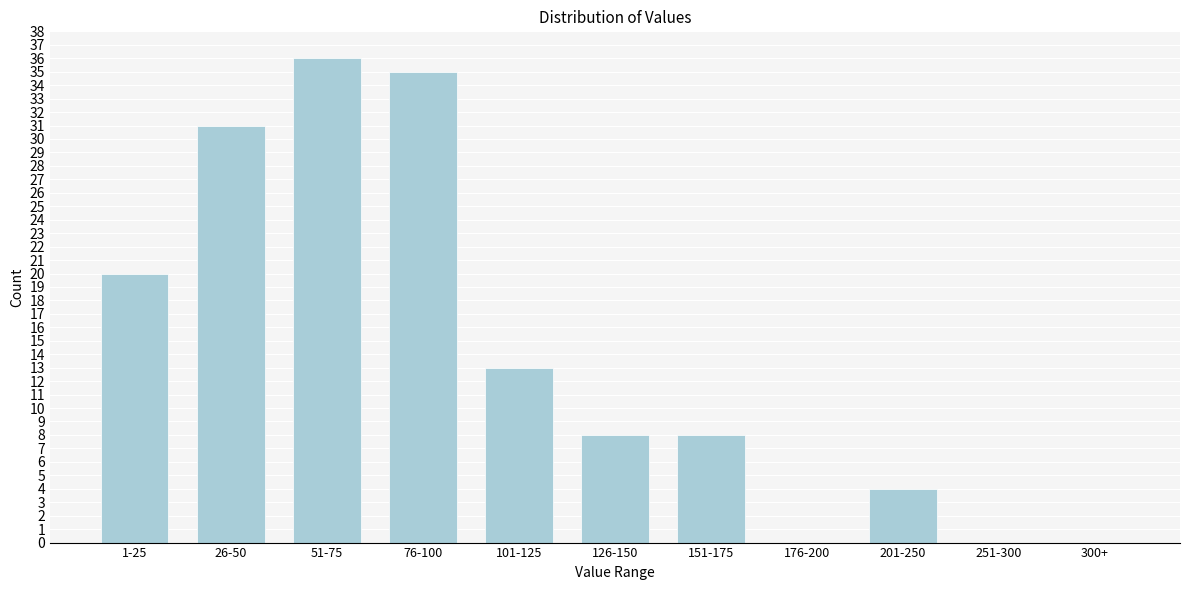

Reading left to right, list all the values displayed in this chart.

1-25=20	26-50=31	51-75=36	76-100=35	101-125=13	126-150=8	151-175=8	176-200=0	201-250=4	251-300=0	300+=0